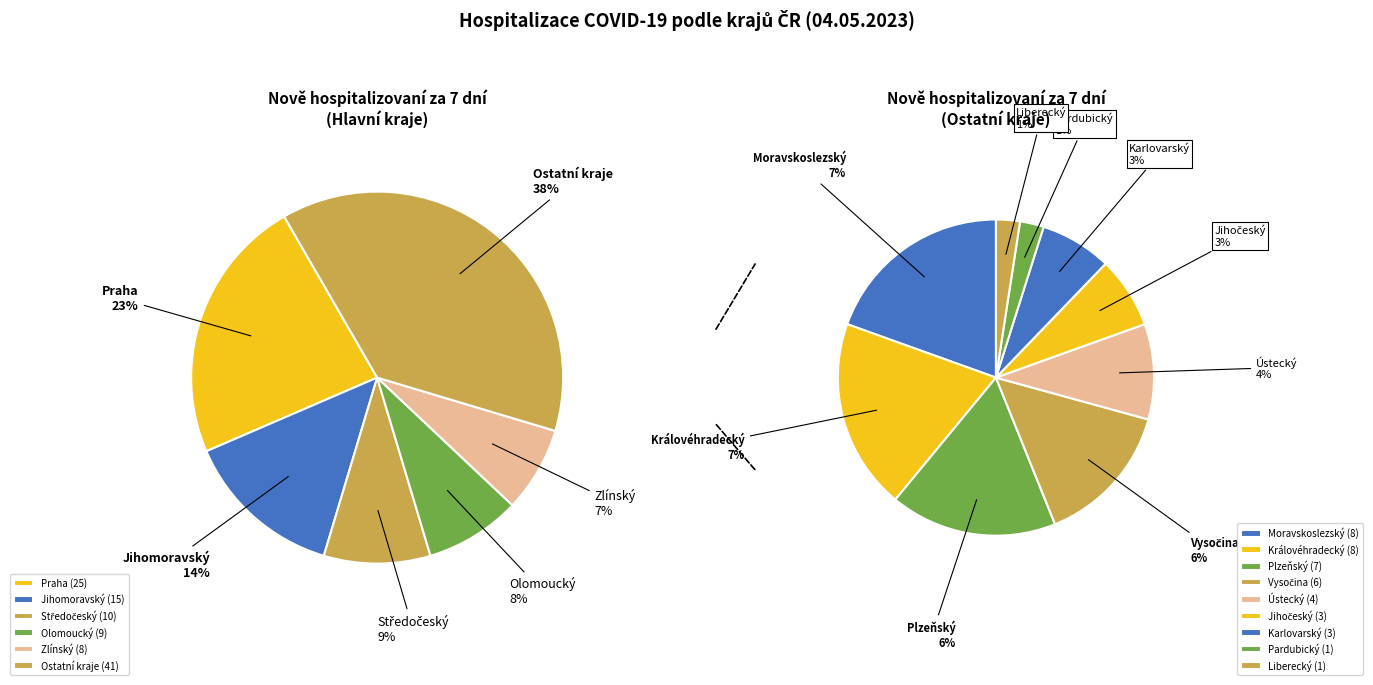

Does any single category account for the majority?

No